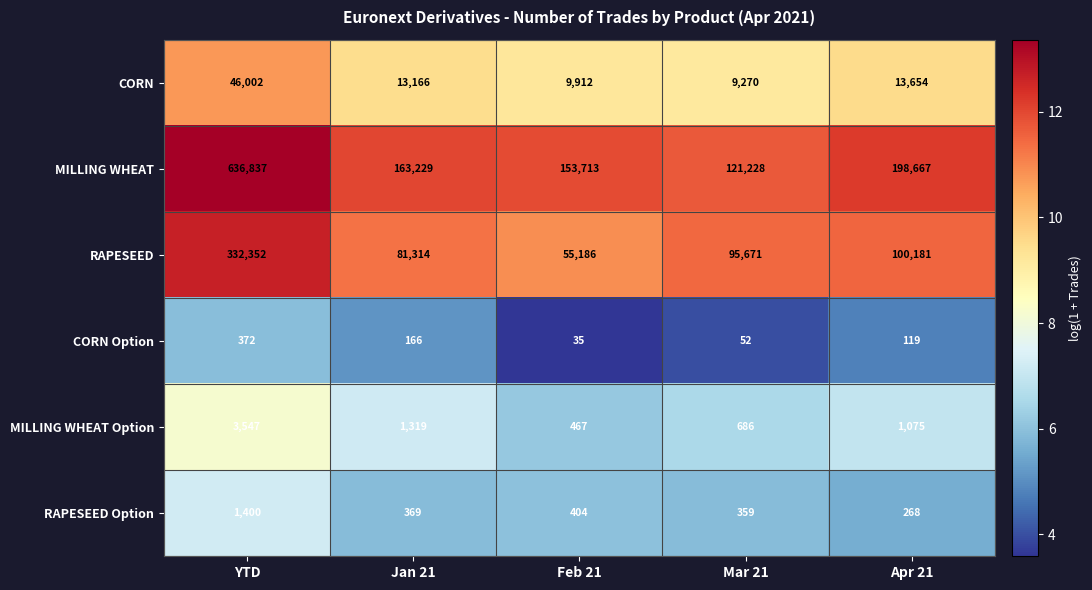

Which series changed the most between Jan 21 and Feb 21?

RAPESEED